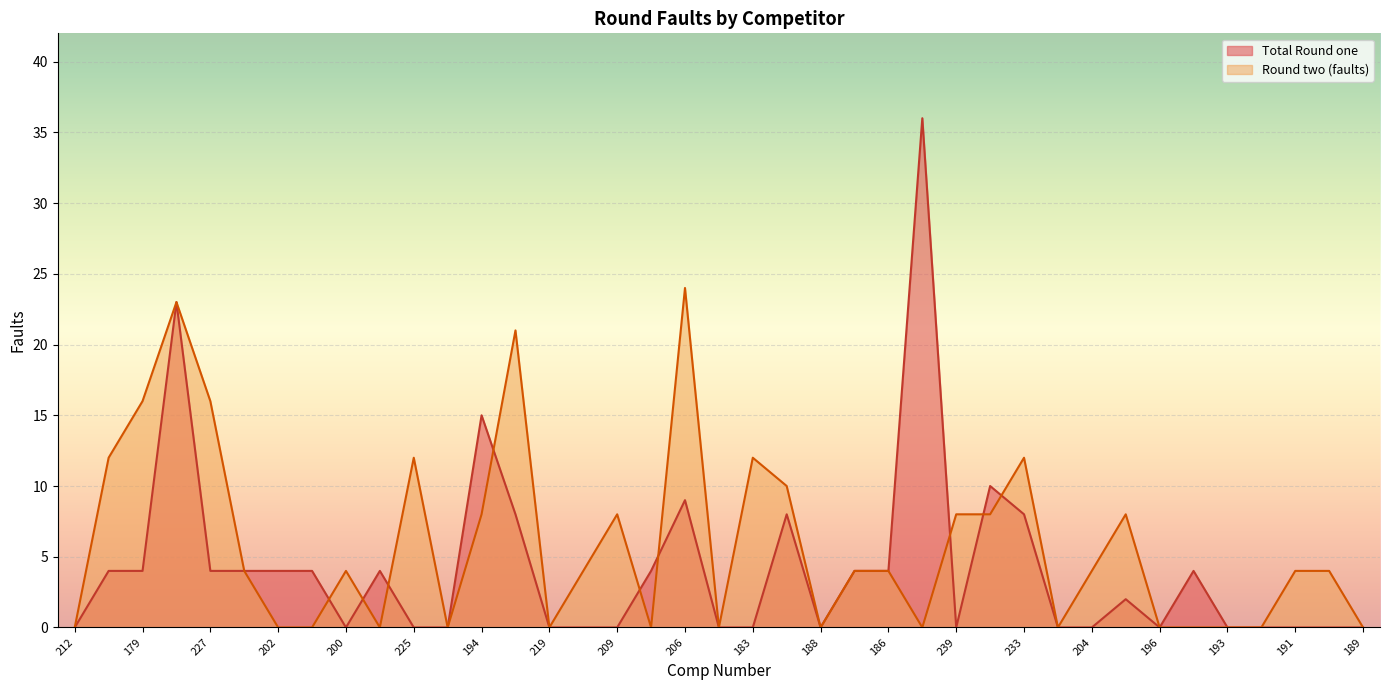

What value does the Total Round one series have at 227?

4